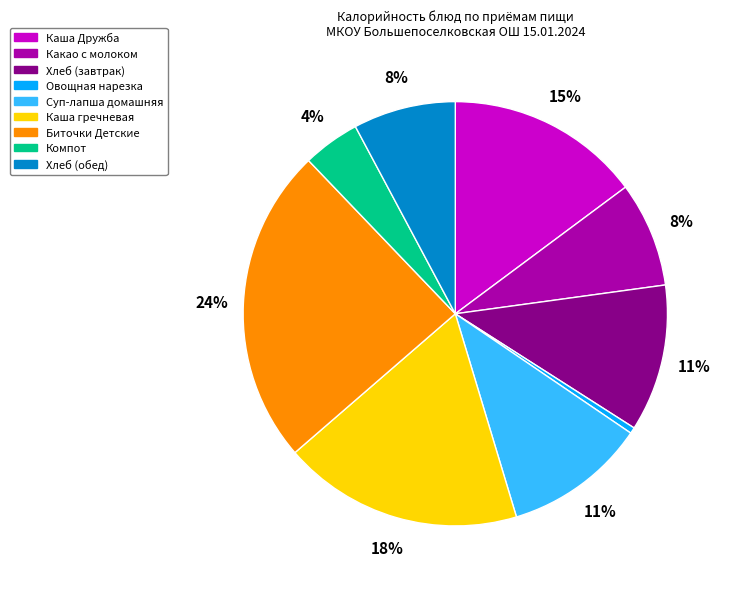

Is the sum of Хлеб (обед) and Биточки Детские greater than half?

No